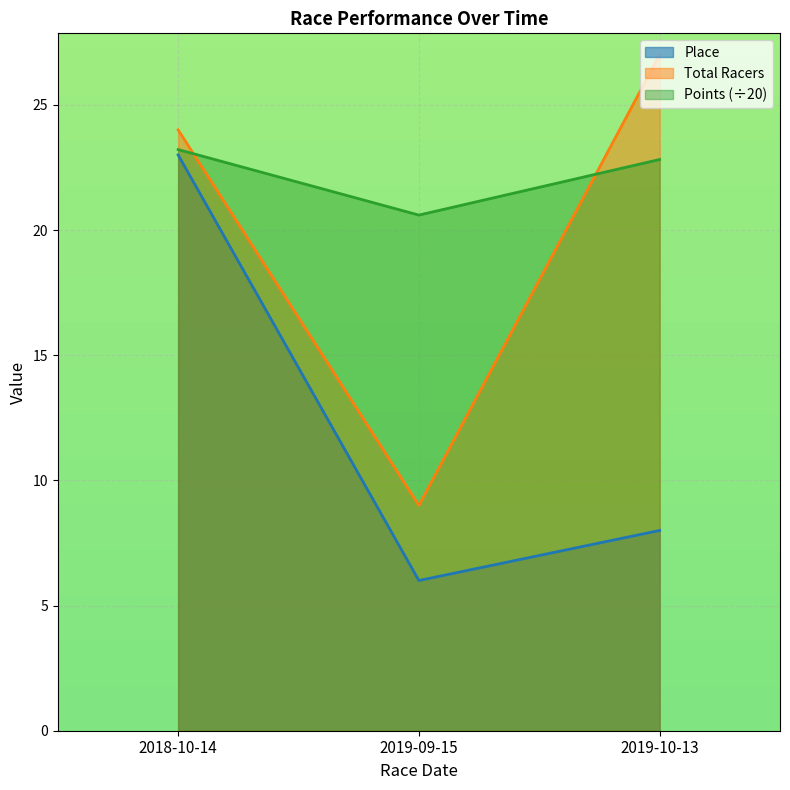

Count the number of data series in this chart.

3